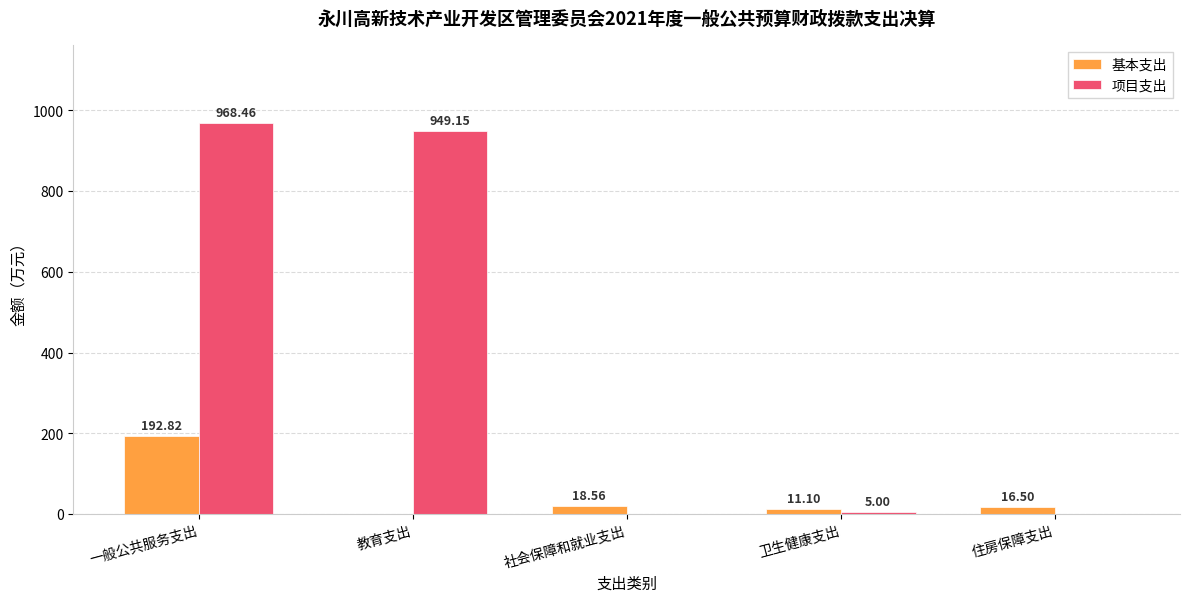

Which category has the highest value in the 基本支出 series?

一般公共服务支出